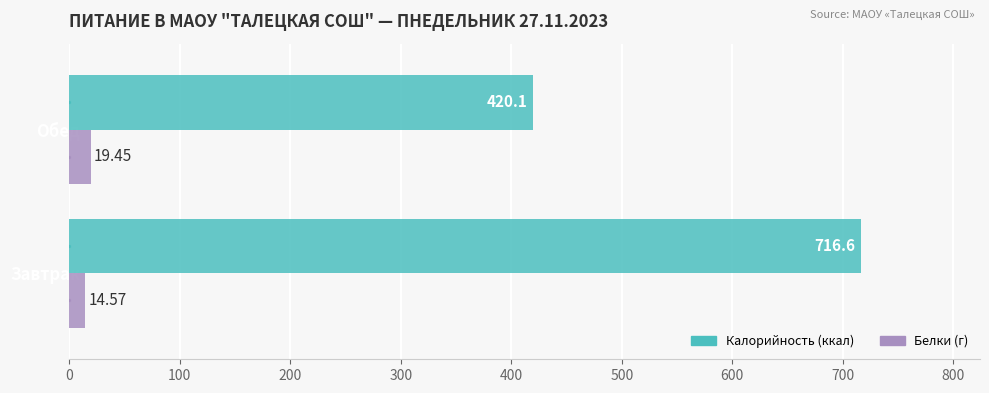

What is the smallest value displayed?

14.6